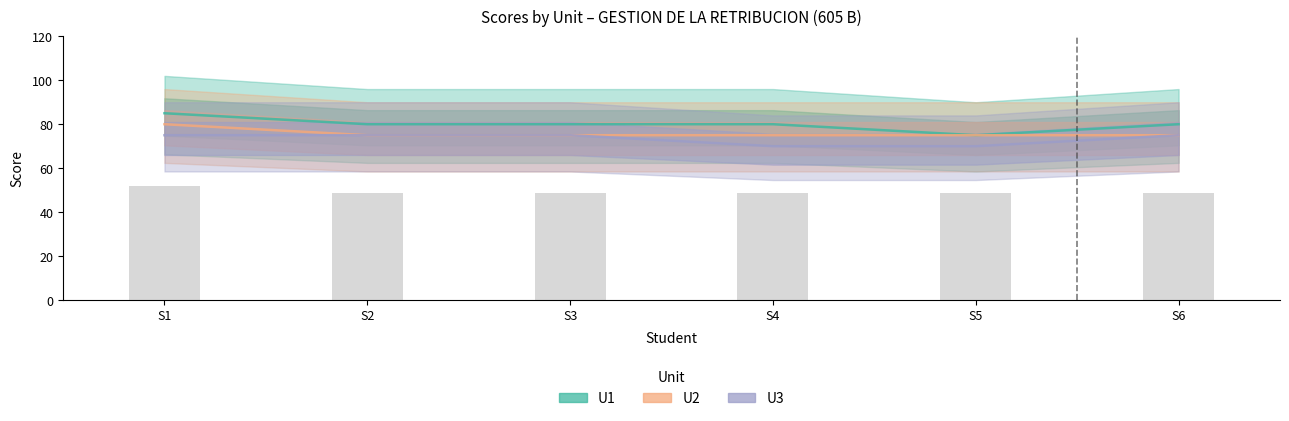

The U3 series shows 75 at S1. True or false?

True